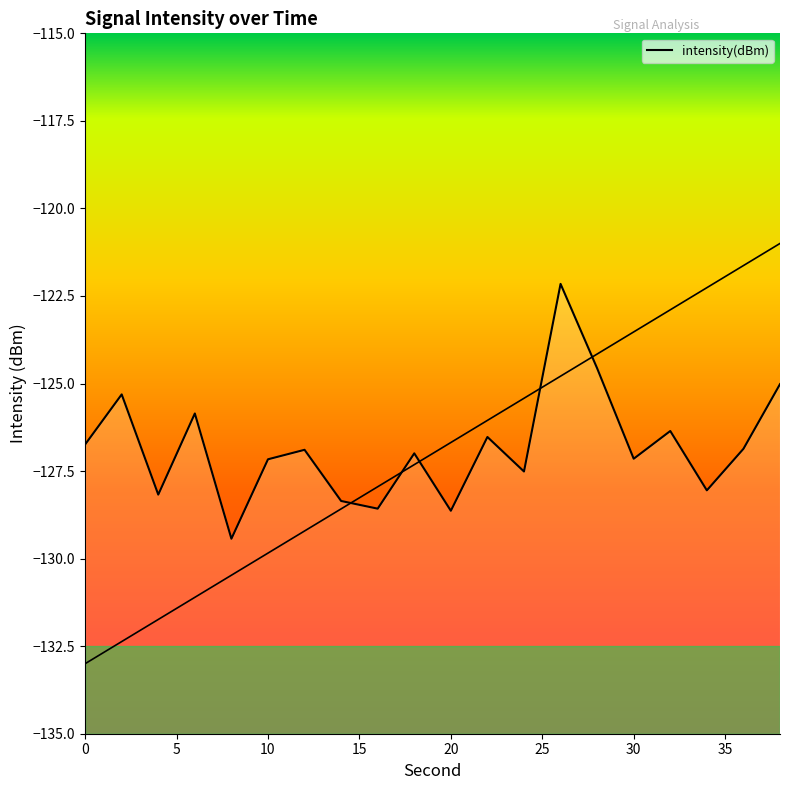

List the labels in order of value, largest first.

26, 28, 38, 2, 6, 32, 22, 0, 36, 12, 18, 30, 10, 24, 34, 4, 14, 16, 20, 8